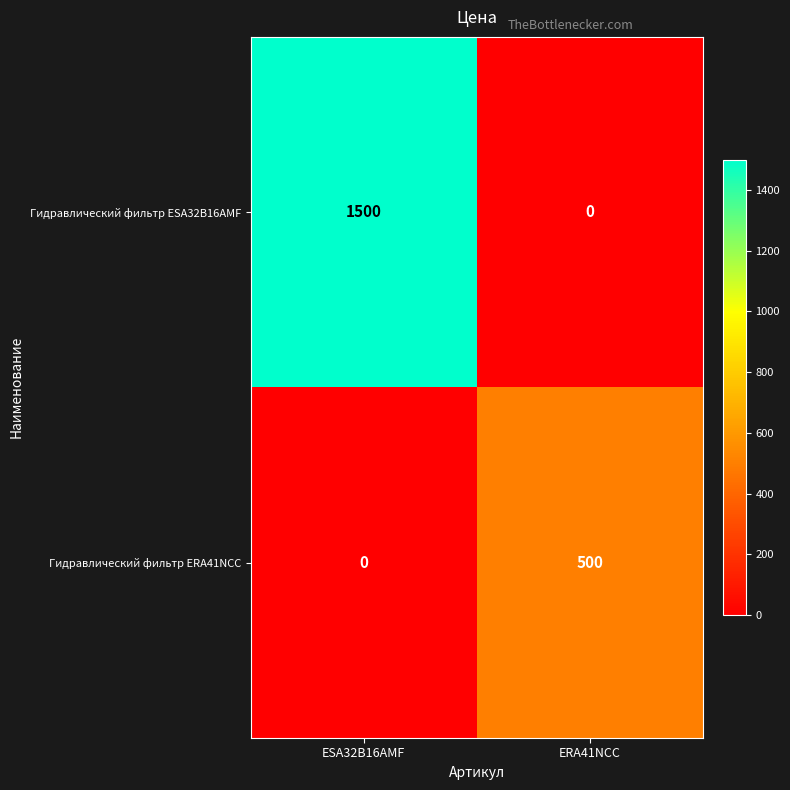

Rank the series by their average value, from lowest to highest.

Гидравлический фильтр ERA41NCC, Гидравлический фильтр ESA32B16AMF